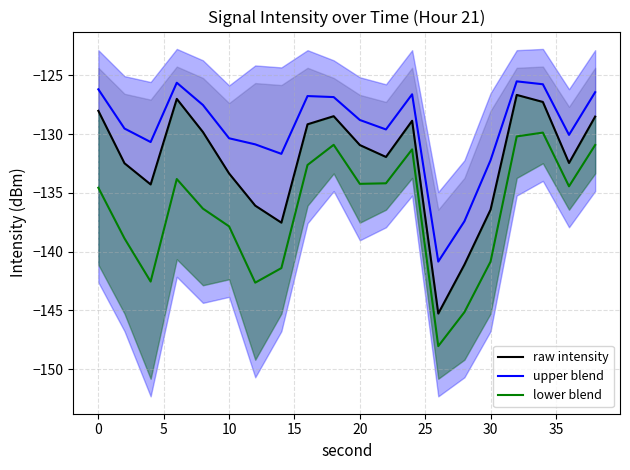

True or false: upper blend and lower blend cross at least once.

False